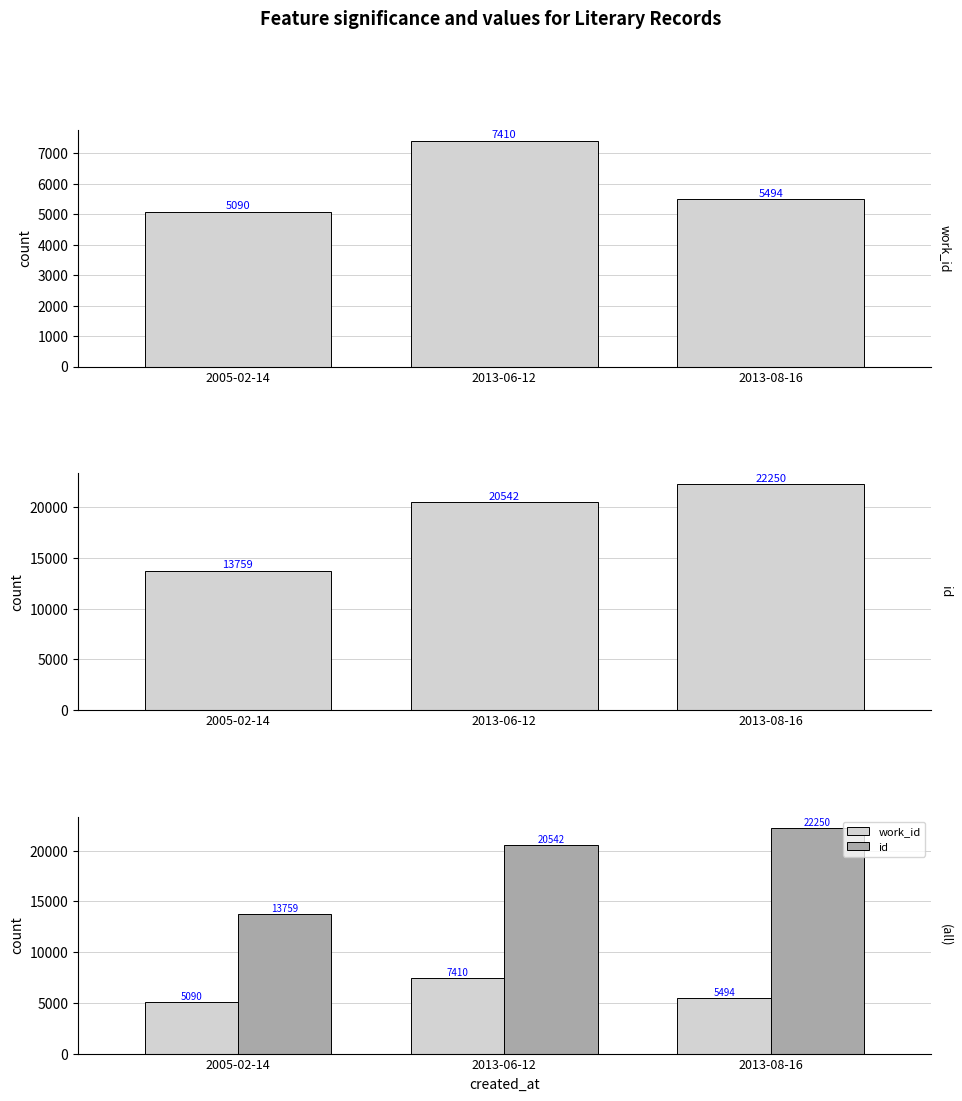

How many data points in id are above 20542?

1